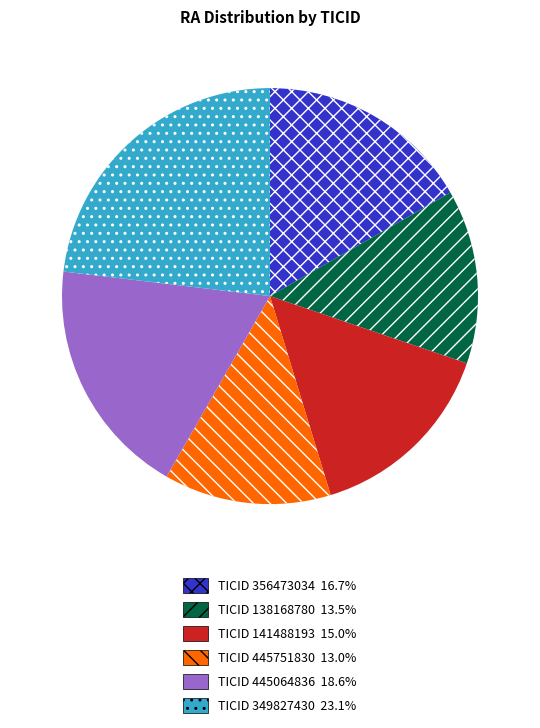

Is there a majority slice in this chart?

No